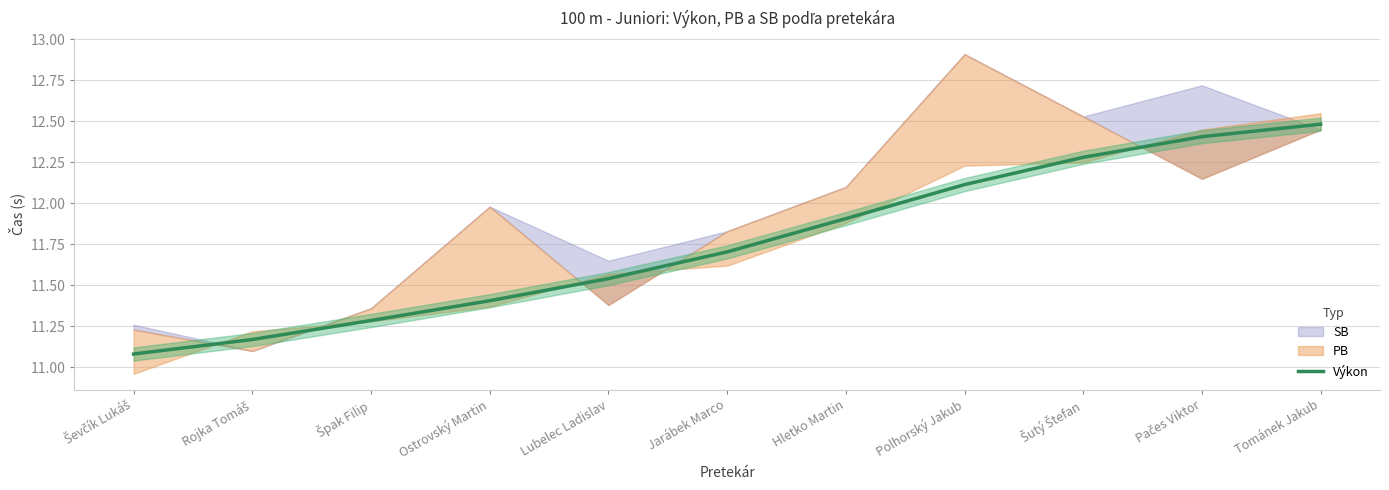

What is the approximate value at Špak Filip?

11.3